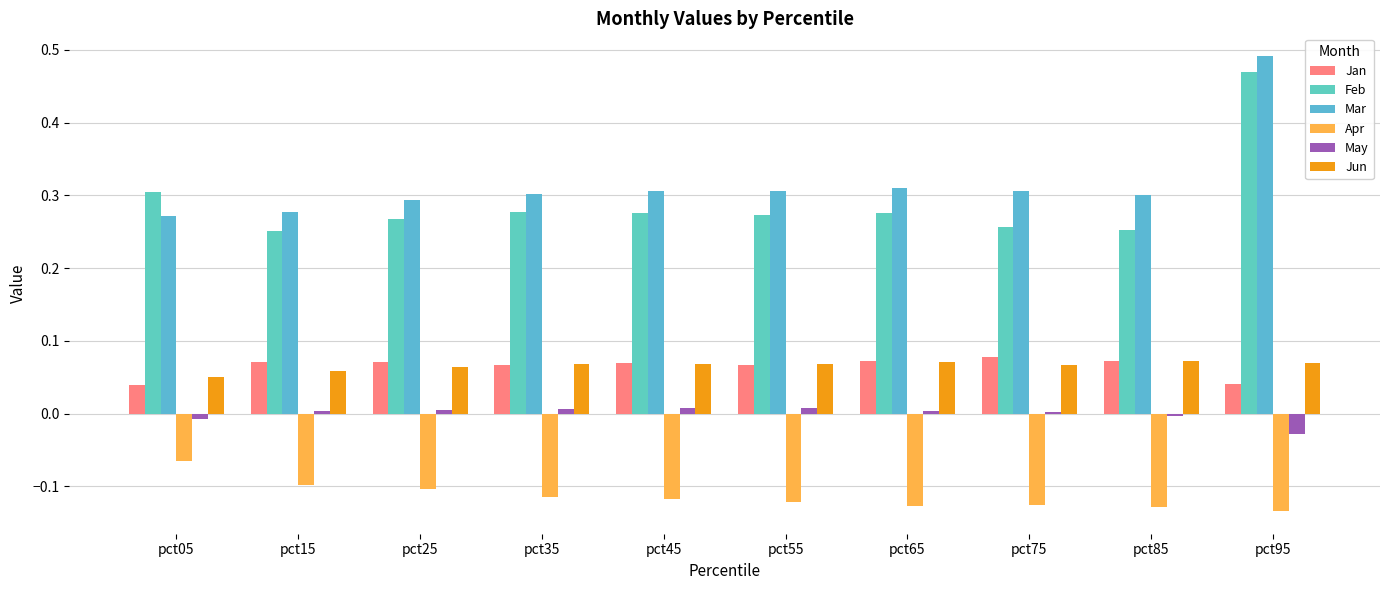

What is the total value across all series at pct45?

0.6